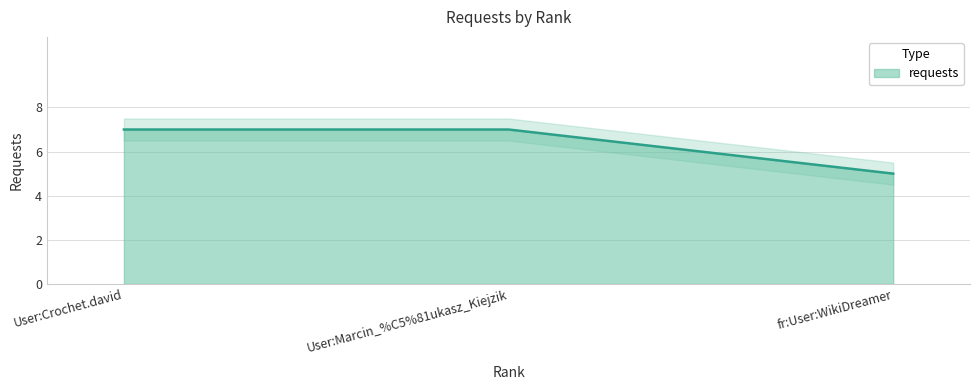

What is the approximate value at User:Crochet.david?

7